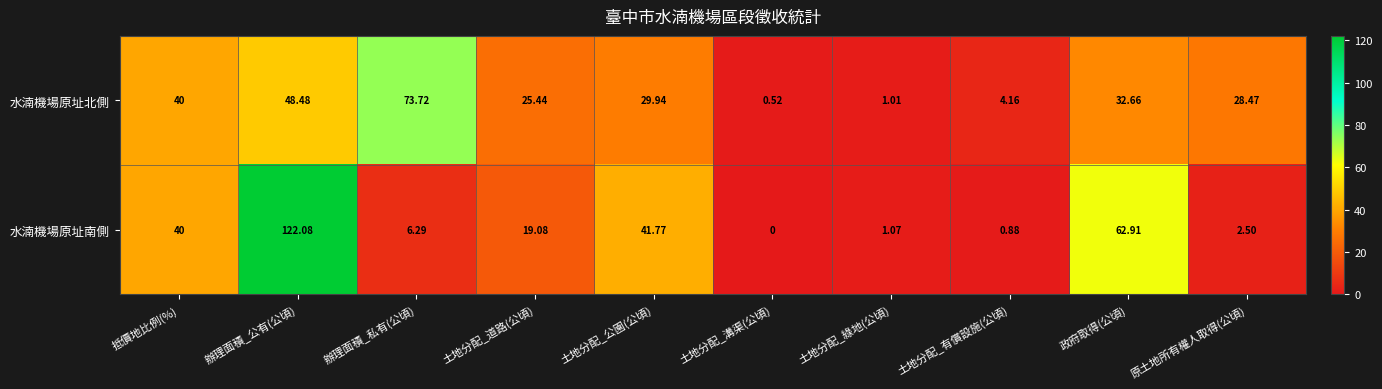

Which series has the largest range (max minus min)?

水湳機場原址南側